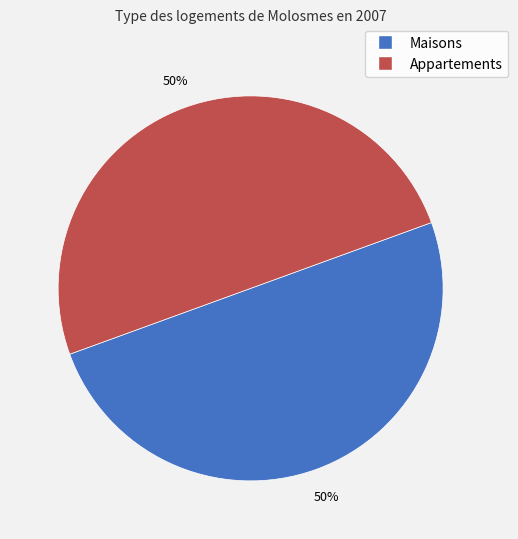

To the nearest percent, what is the average slice percentage?

50%